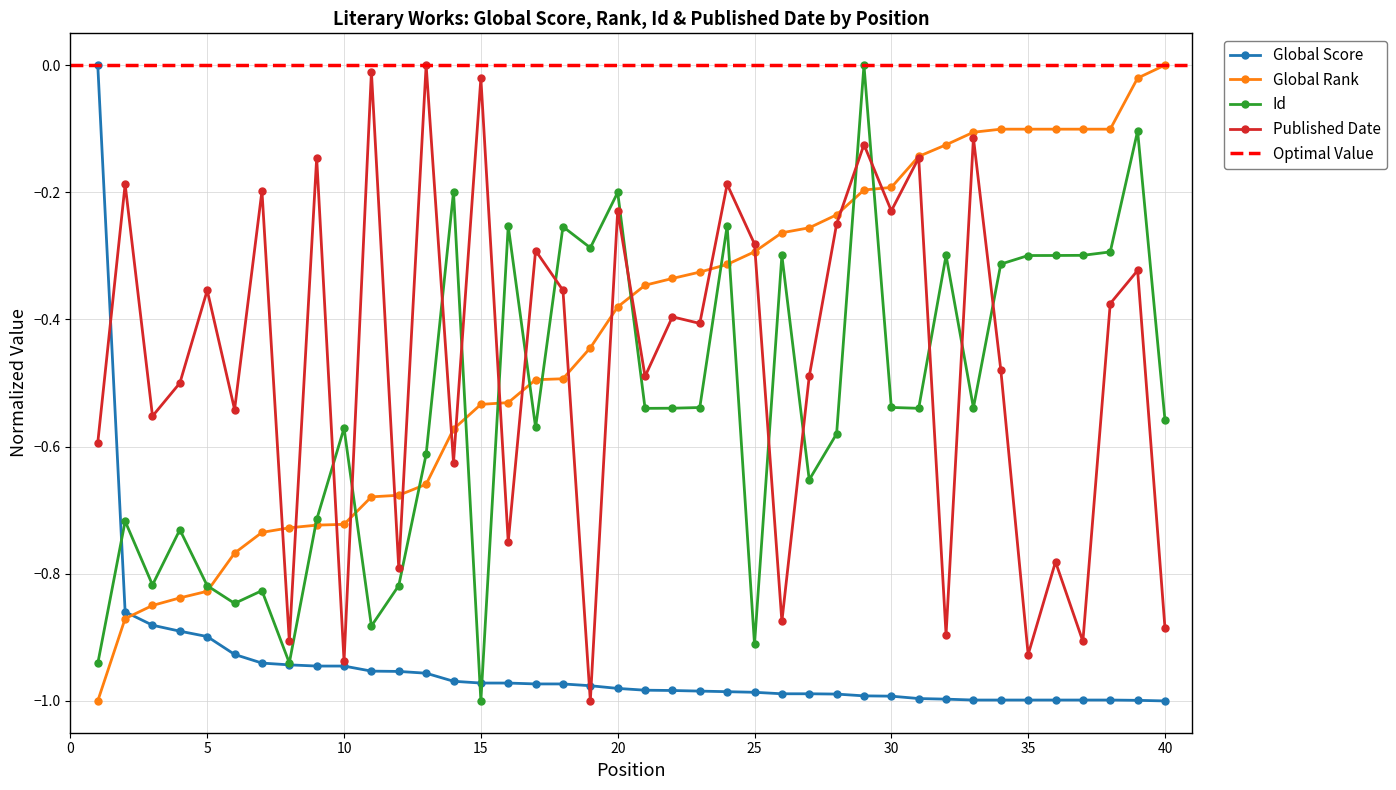

Which has a higher value, 38 or 28?

28